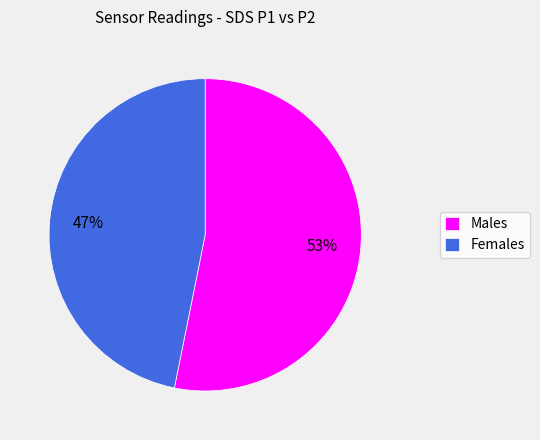

Rank the categories by value from highest to lowest.

Males, Females